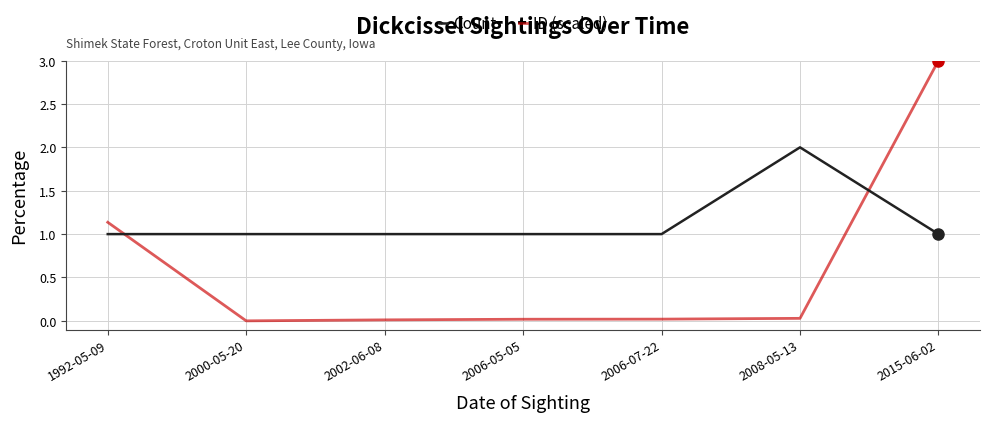

True or false: Count has more than 0 interior local peaks.

True